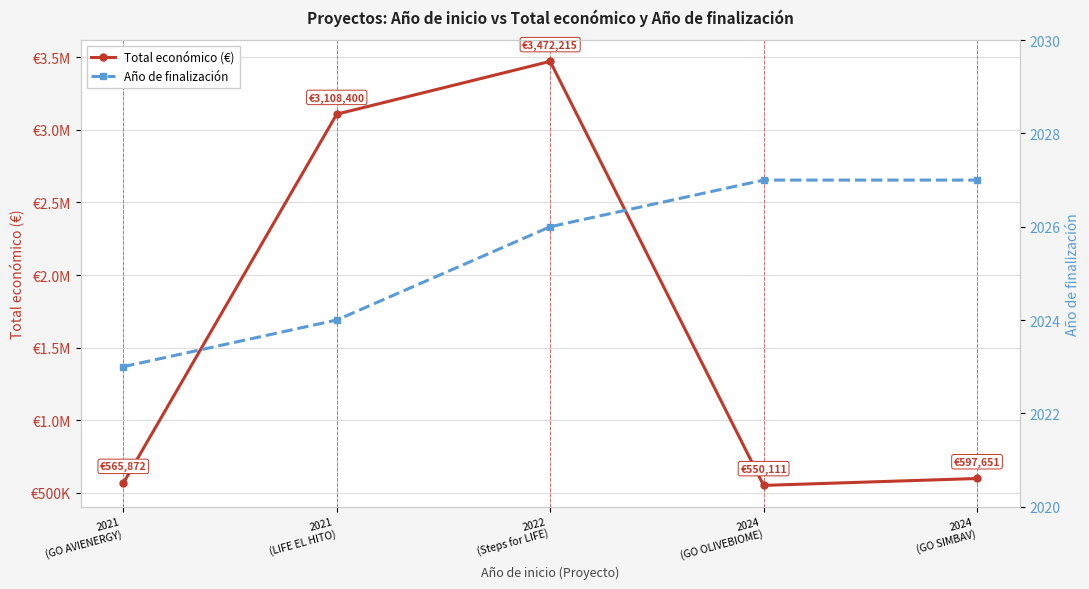

At which category is the sum across all series the highest?

2022
(Steps for LIFE)